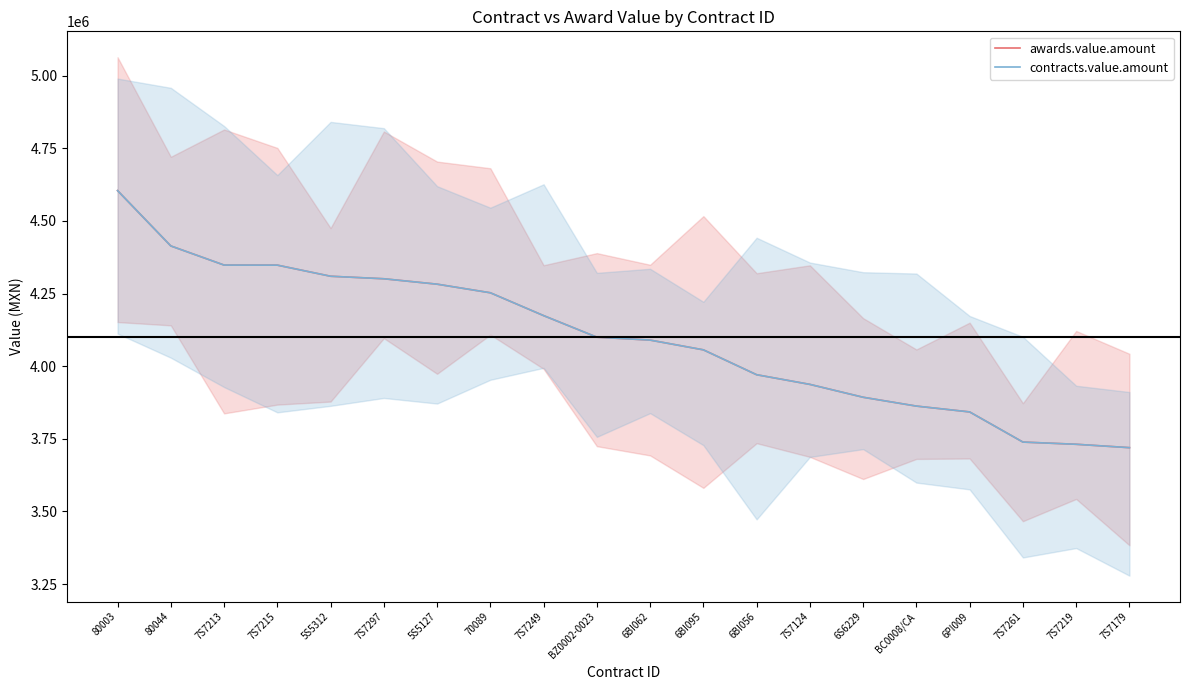

True or false: contracts.value.amount has more than 0 interior local peaks.

False